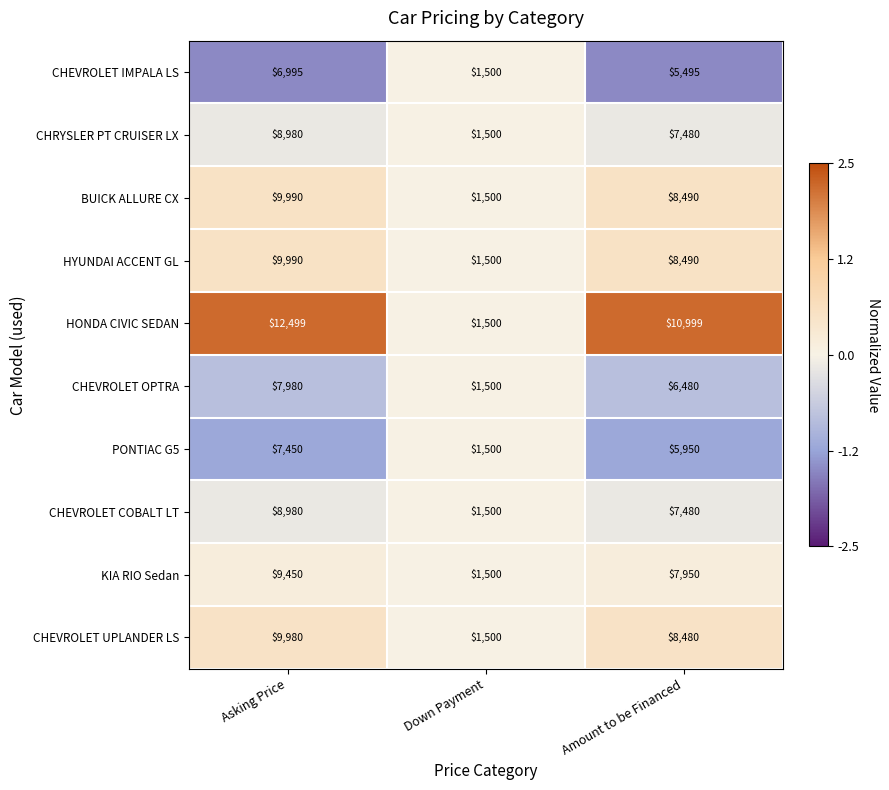

Reading right to left, what are all the values shown in this chart?

CHEVROLET IMPALA LS: 5495	1500	6995
CHRYSLER PT CRUISER LX: 7480	1500	8980
BUICK ALLURE CX: 8490	1500	9990
HYUNDAI ACCENT GL: 8490	1500	9990
HONDA CIVIC SEDAN: 10999	1500	12499
CHEVROLET OPTRA: 6480	1500	7980
PONTIAC G5: 5950	1500	7450
CHEVROLET COBALT LT: 7480	1500	8980
KIA RIO Sedan: 7950	1500	9450
CHEVROLET UPLANDER LS: 8480	1500	9980